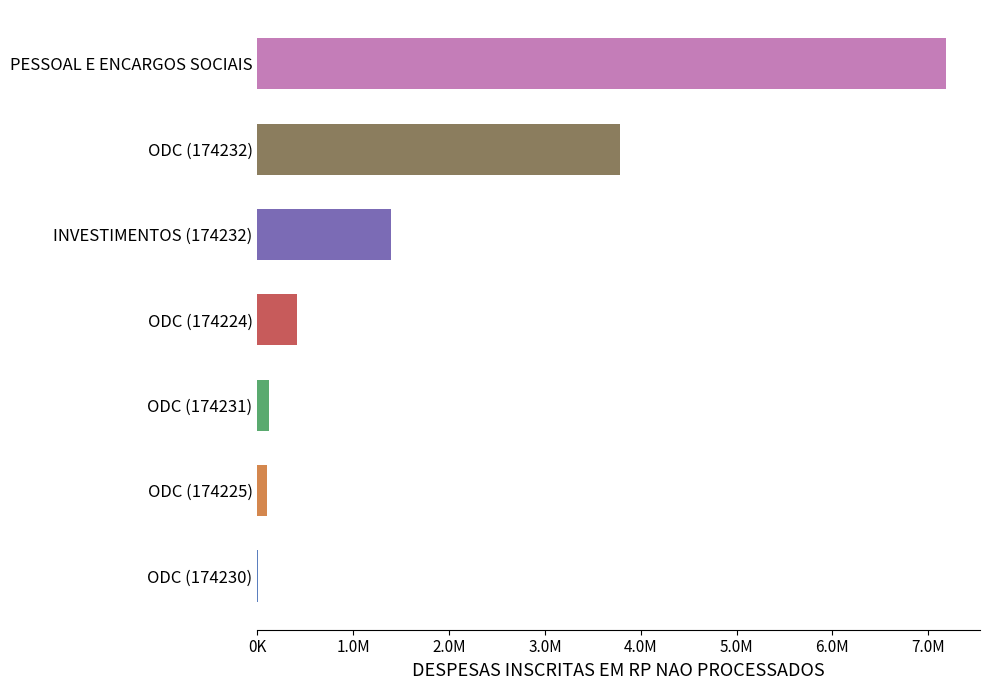

At which category does the chart reach its peak across all series?

PESSOAL E ENCARGOS SOCIAIS